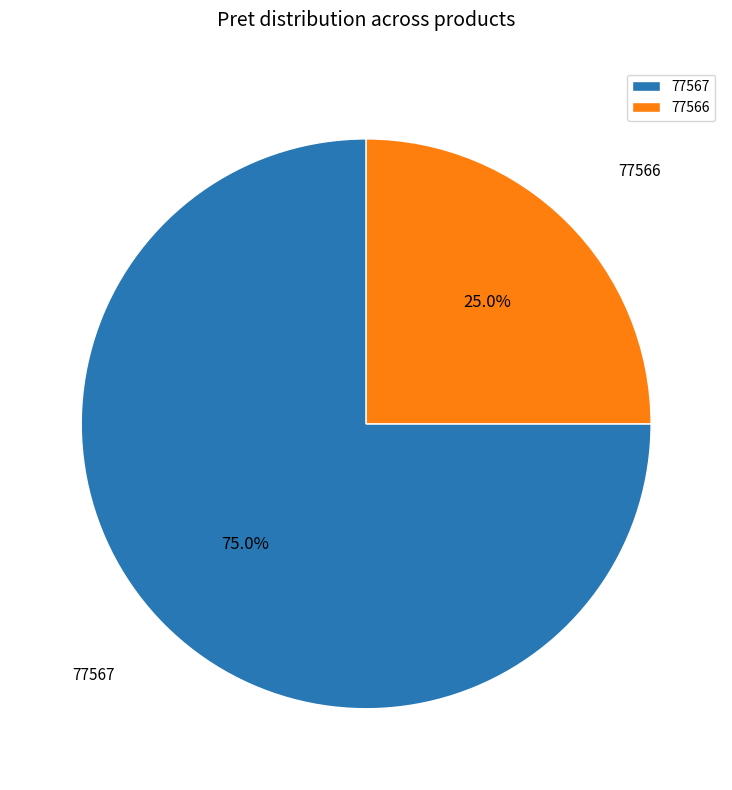

How many segments does this pie chart have?

2